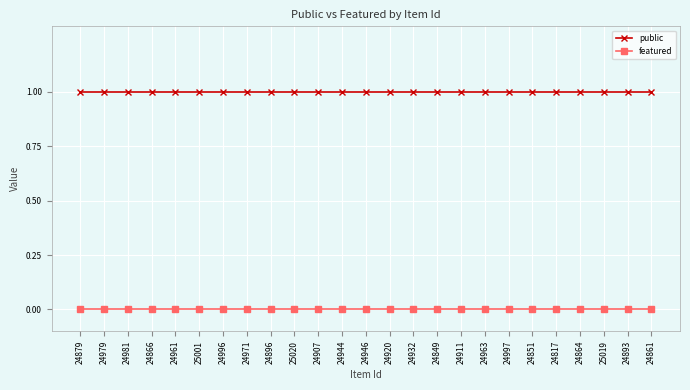

Reading left to right, what are all the values shown in this chart?

public: 24879=1	24979=1	24981=1	24866=1	24961=1	25001=1	24996=1	24971=1	24896=1	25020=1	24907=1	24944=1	24946=1	24920=1	24932=1	24849=1	24911=1	24963=1	24997=1	24851=1	24817=1	24864=1	25019=1	24893=1	24861=1
featured: 24879=0	24979=0	24981=0	24866=0	24961=0	25001=0	24996=0	24971=0	24896=0	25020=0	24907=0	24944=0	24946=0	24920=0	24932=0	24849=0	24911=0	24963=0	24997=0	24851=0	24817=0	24864=0	25019=0	24893=0	24861=0